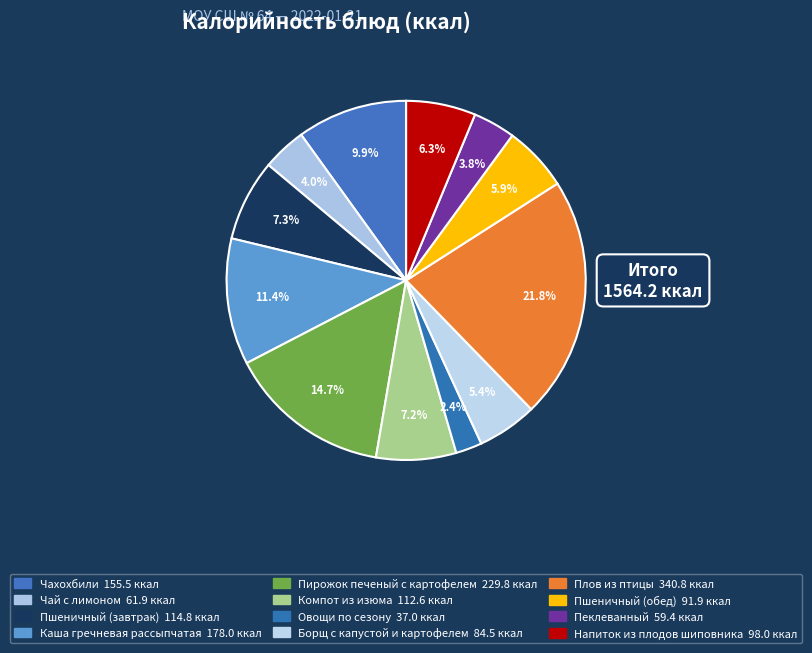

What is the change in value from Каша гречневая рассыпчатая to Пирожок печеный с картофелем?

+51.8